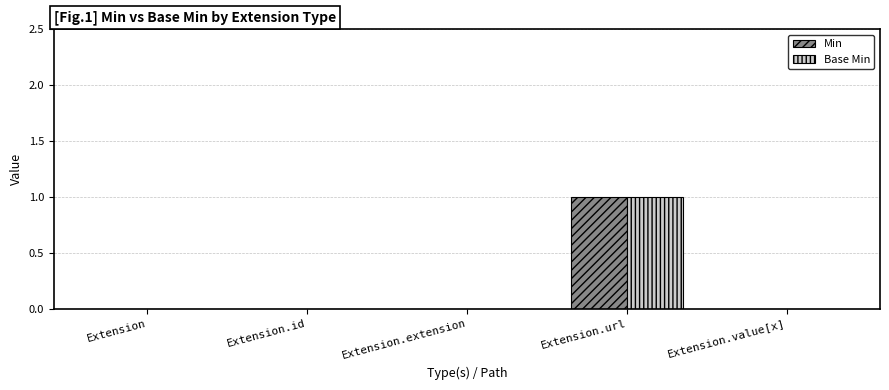

At which label does Min reach its peak?

Extension.url